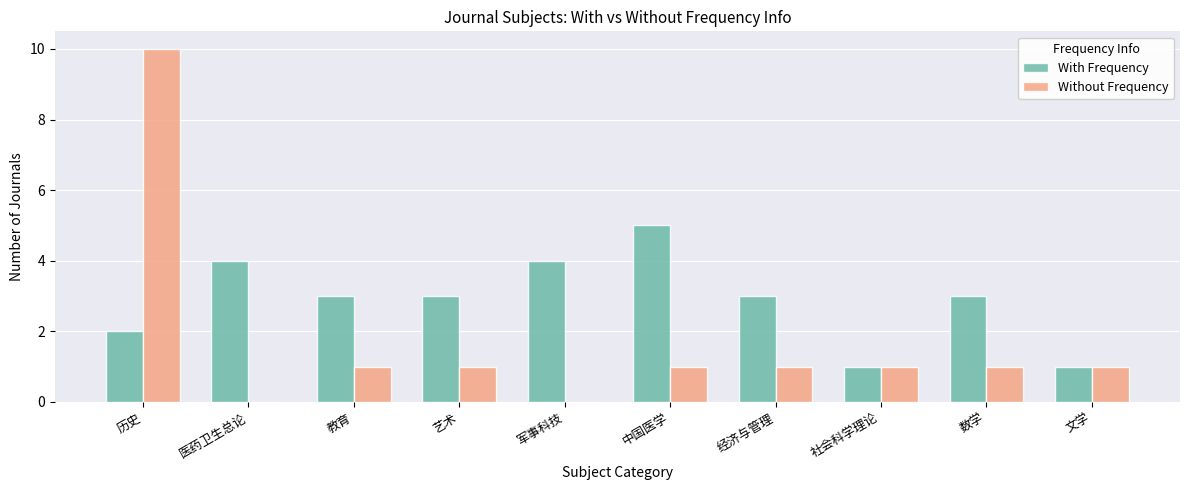

At which label does Without Frequency reach its peak?

历史